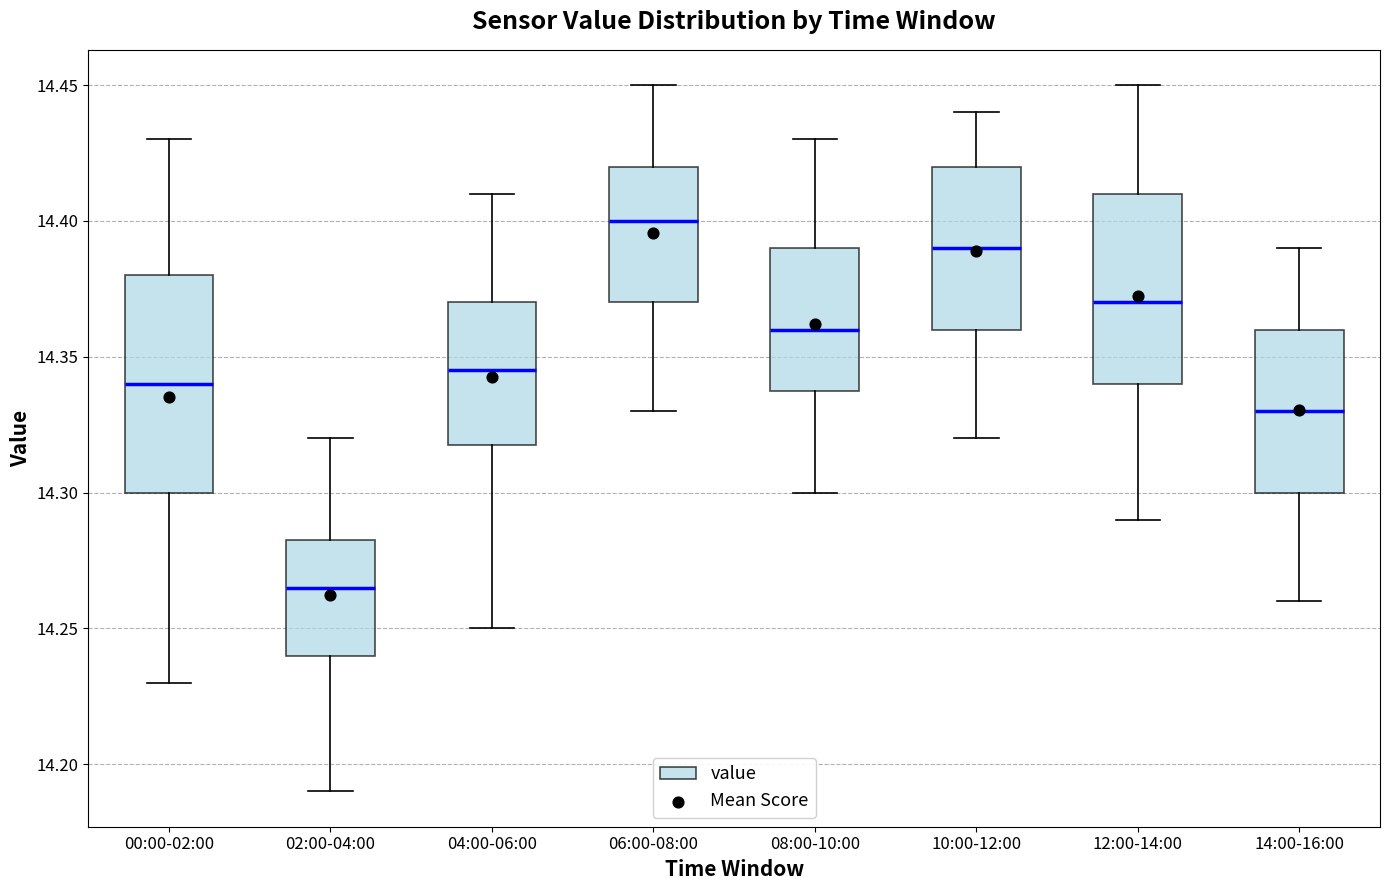

Reading left to right, read every box against the y-axis: the position of its median line, the range the box covers, and the ends of its whiskers. The values are not printed on the chart, so give them approximately, as read against the axis.

00:00-02:00: median 14.340, box 14.300 to 14.380, whiskers 14.230 to 14.430
02:00-04:00: median 14.265, box 14.240 to 14.285, whiskers 14.190 to 14.320
04:00-06:00: median 14.345, box 14.320 to 14.370, whiskers 14.250 to 14.410
06:00-08:00: median 14.400, box 14.370 to 14.420, whiskers 14.330 to 14.450
08:00-10:00: median 14.360, box 14.340 to 14.390, whiskers 14.300 to 14.430
10:00-12:00: median 14.390, box 14.360 to 14.420, whiskers 14.320 to 14.440
12:00-14:00: median 14.370, box 14.340 to 14.410, whiskers 14.290 to 14.450
14:00-16:00: median 14.330, box 14.300 to 14.360, whiskers 14.260 to 14.390